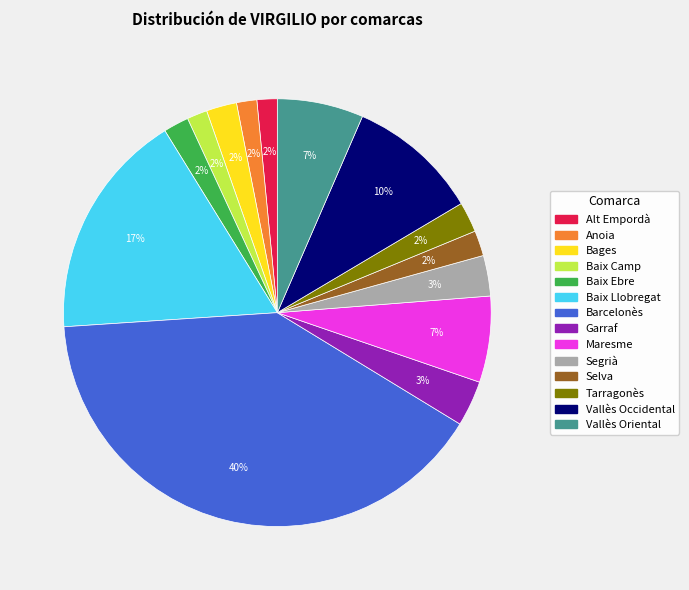

What is the ratio of the value at Anoia to the value at Baix Llobregat?

0.1